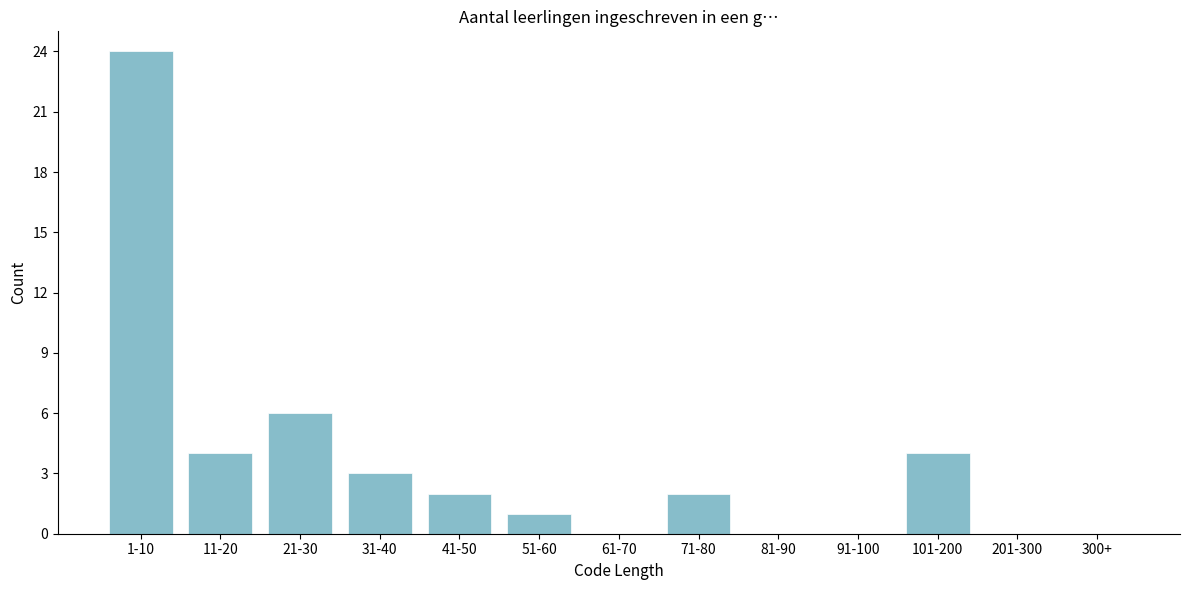

Reading left to right, transcribe all the data shown in this chart.

1-10=24	11-20=4	21-30=6	31-40=3	41-50=2	51-60=1	61-70=0	71-80=2	81-90=0	91-100=0	101-200=4	201-300=0	300+=0